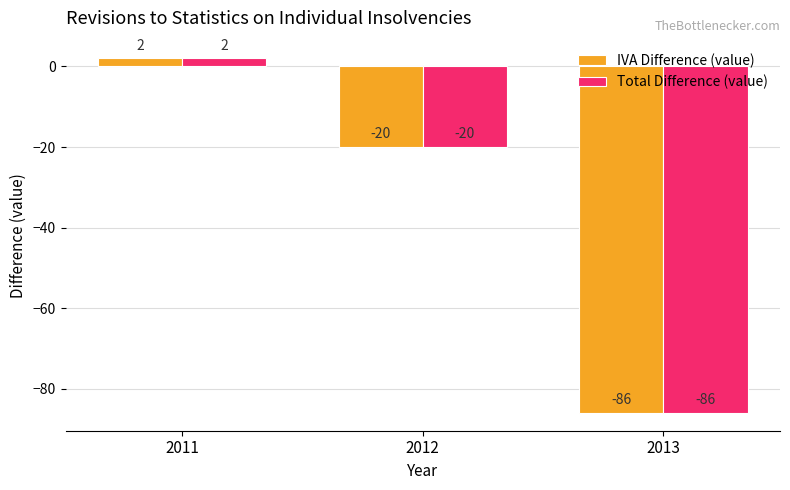

How many Total Difference (value) values are between -86 and 2?

3